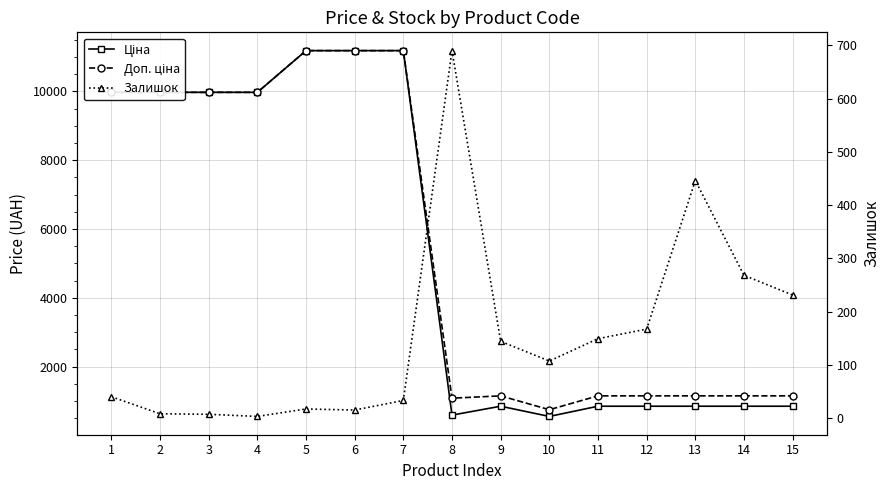

Is this an area chart (filled region under the line)?

No